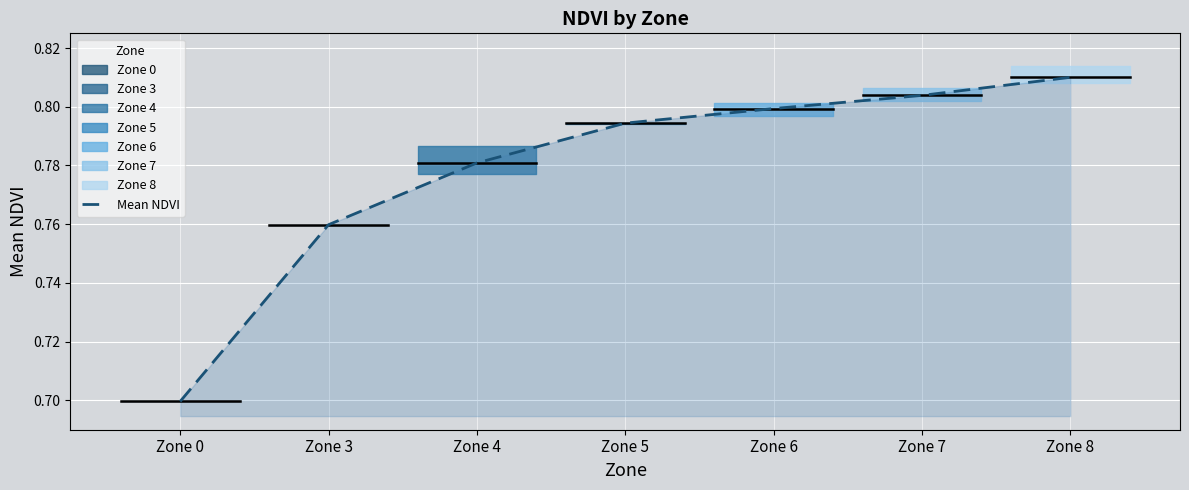

What is the value of the 3rd point from the left?

0.8